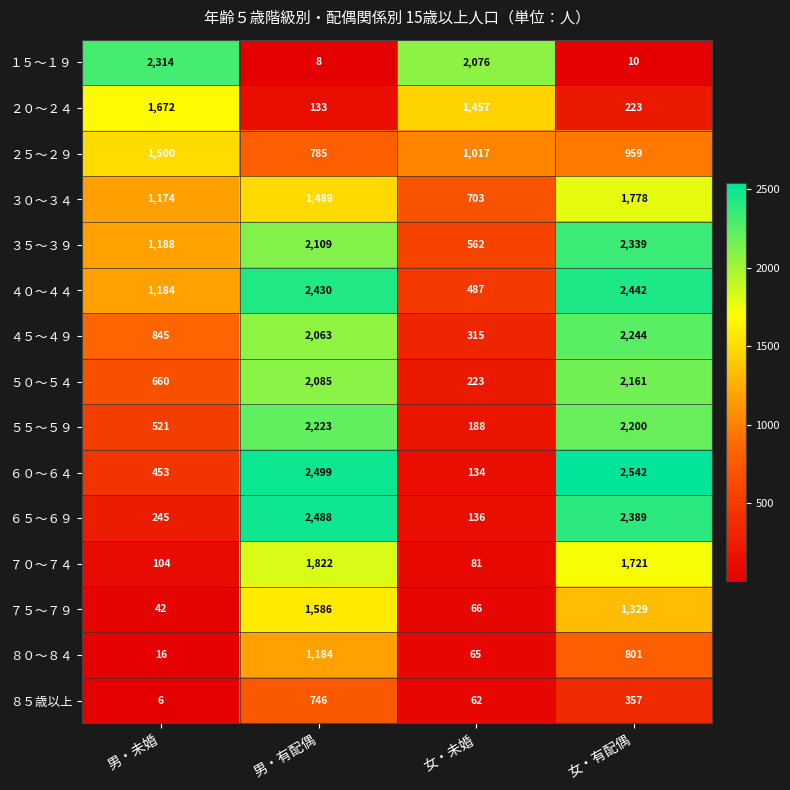

Where is ３５～３９ nearest to the value 1450?

男・未婚